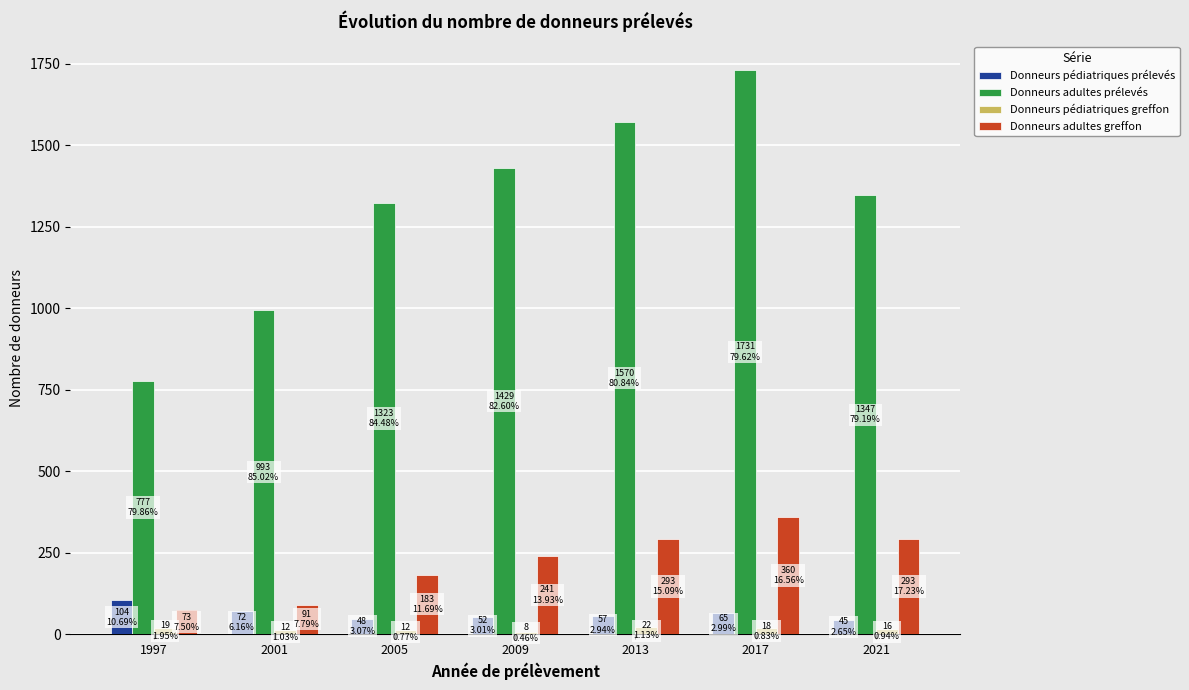

What value does the Donneurs pédiatriques greffon series have at 2009, to the nearest 5?

10